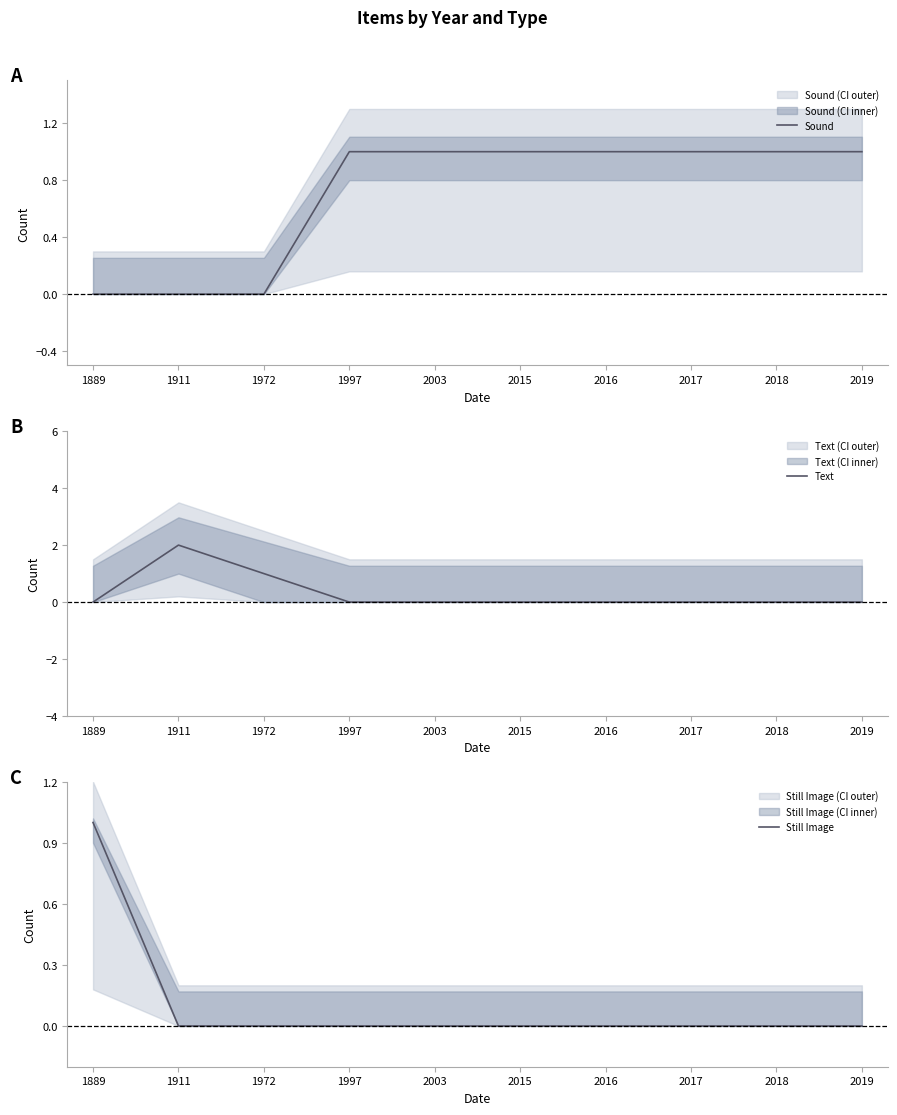

The Sound series shows 2 at 2019. True or false?

False